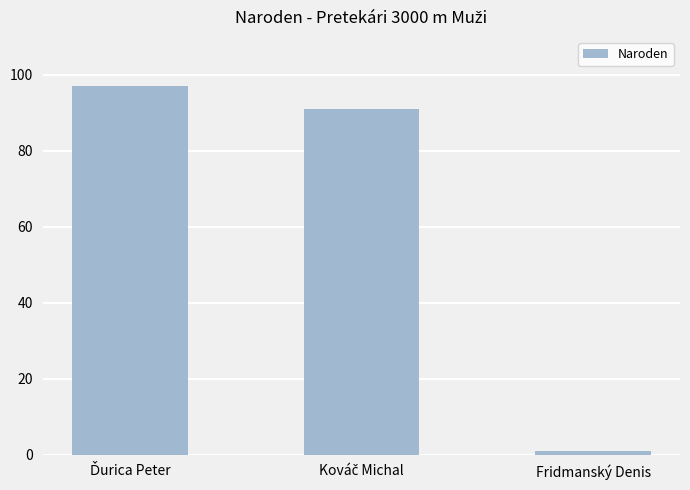

What is the maximum value shown in the chart?

97